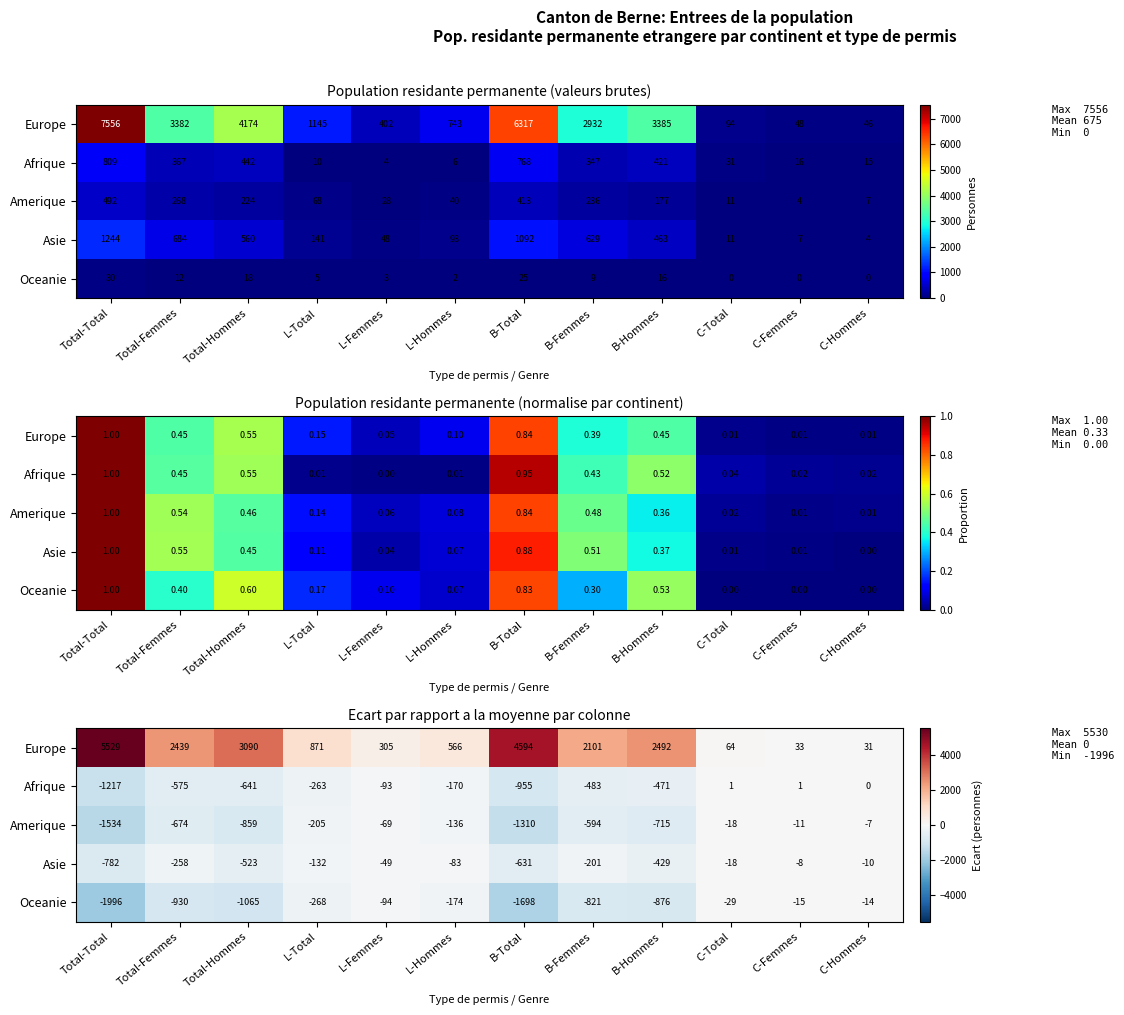

What is the sum of all Afrique values?

-4868.8